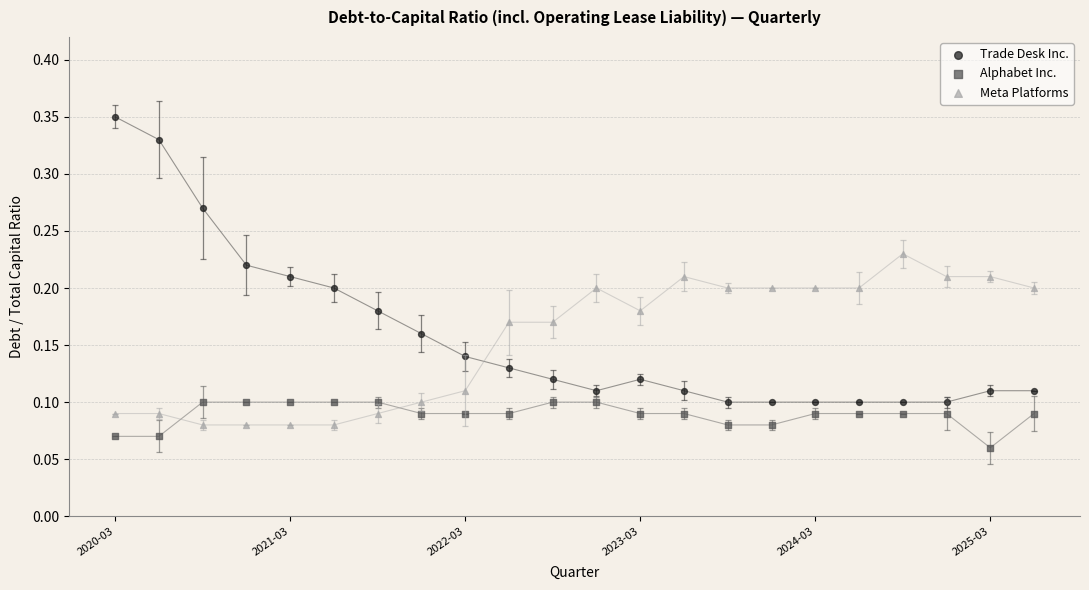

Which series contains the lowest Y value?

Alphabet Inc.